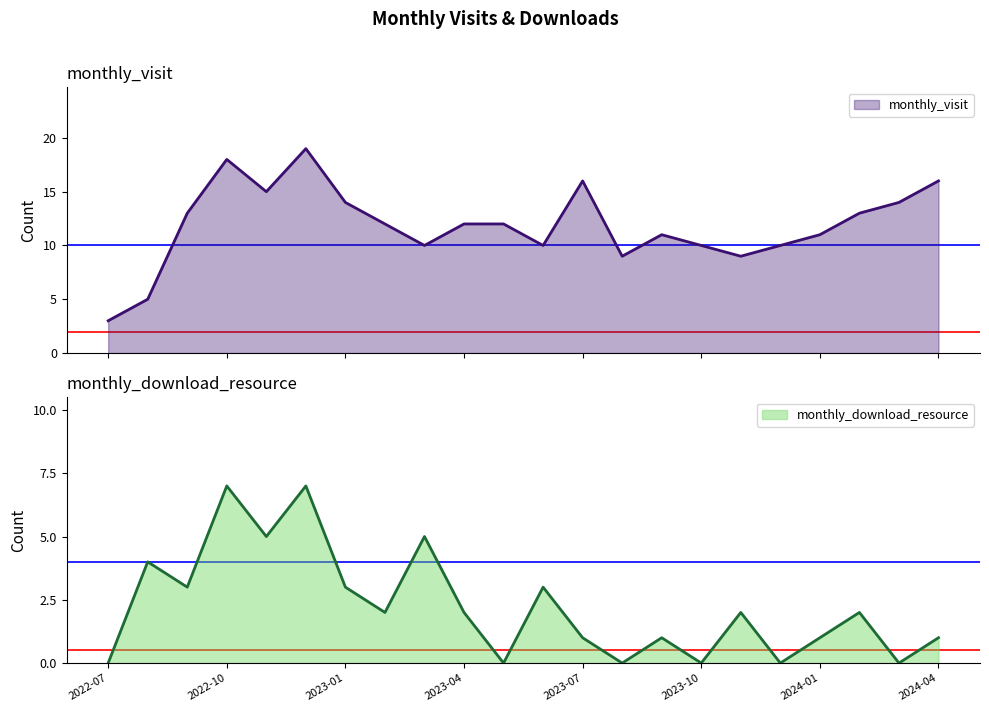

Rank the series by their maximum value, from highest to lowest.

monthly_visit, monthly_download_resource